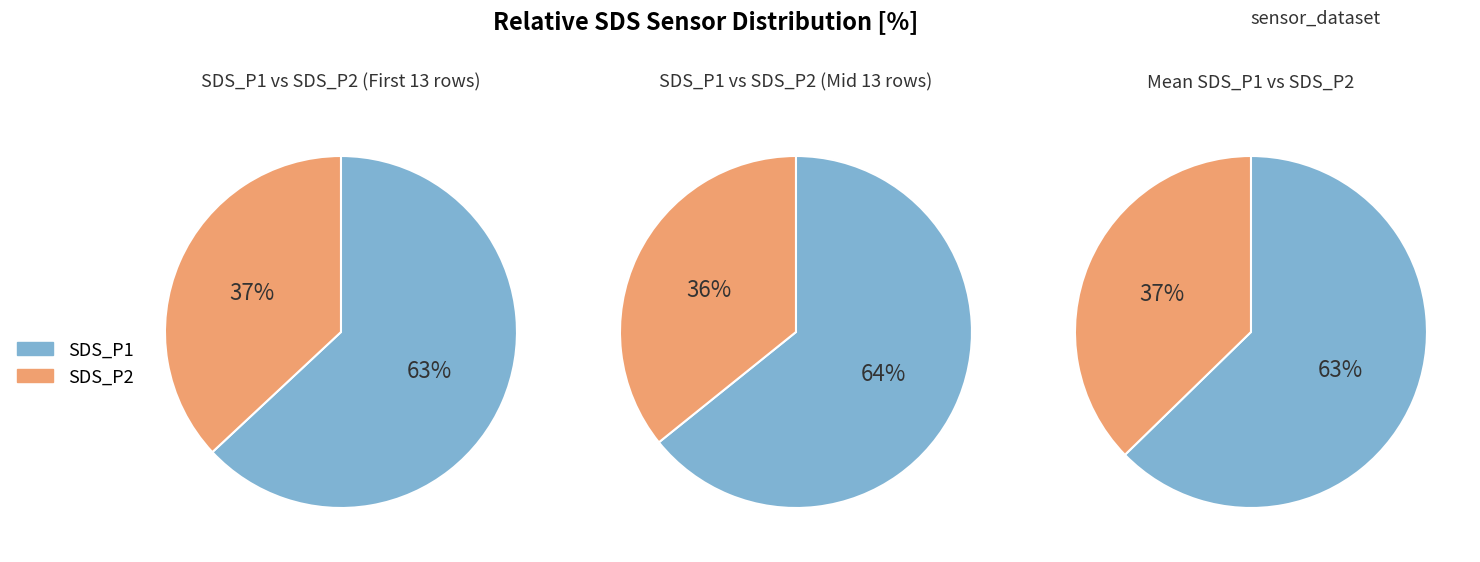

Rank the series by their average value, from lowest to highest.

SDS_P2, SDS_P1